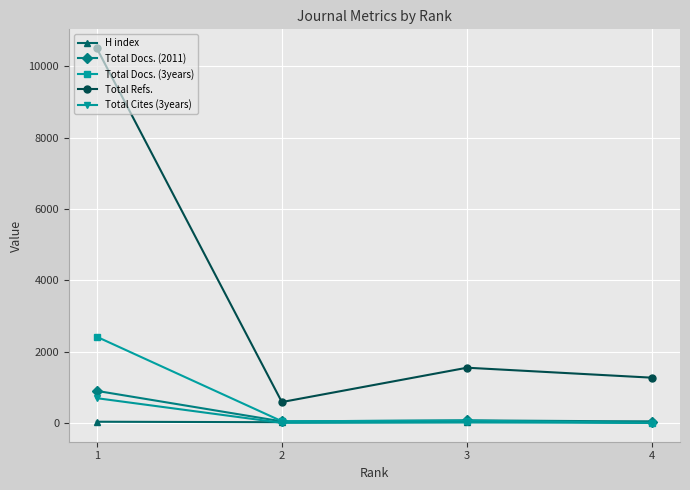

At which label does Total Docs. (2011) reach its peak?

1